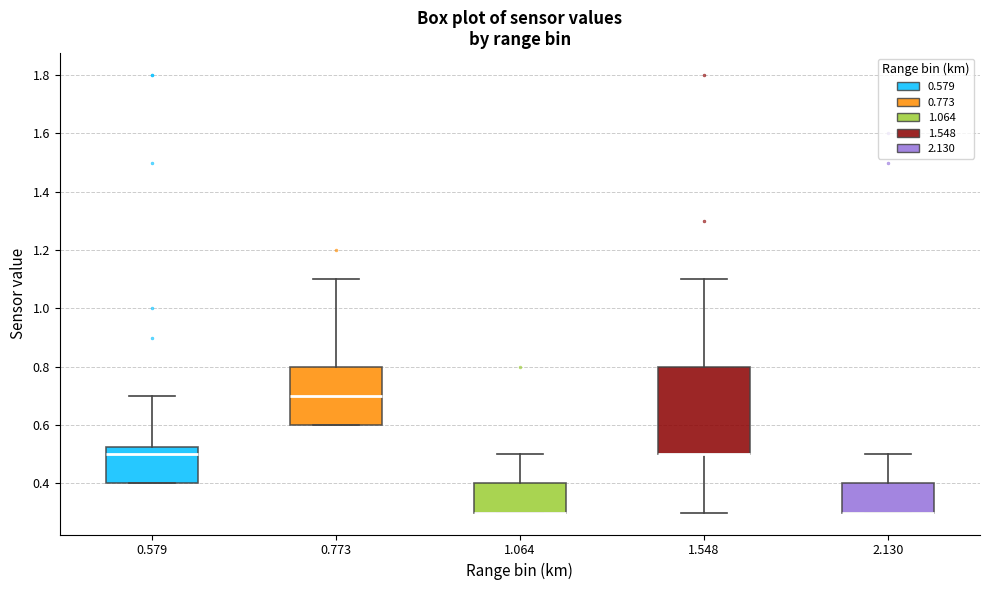

Reading left to right, transcribe this box plot: for each box, give where its median line is, the range the box spans, and where its two whiskers end, as read against the y-axis. The values are not printed on the chart, so give them approximately, as read against the axis.

0.579: median 0.50, box 0.40 to 0.52, whiskers 0.40 to 0.70
0.773: median 0.70, box 0.60 to 0.80, whiskers 0.60 to 1.10
1.064: median 0.30 (drawn on the box's lower edge), box 0.30 to 0.40, whiskers 0.30 to 0.50
1.548: median 0.50 (drawn on the box's lower edge), box 0.50 to 0.80, whiskers 0.30 to 1.10
2.130: median 0.30 (drawn on the box's lower edge), box 0.30 to 0.40, whiskers 0.30 to 0.50